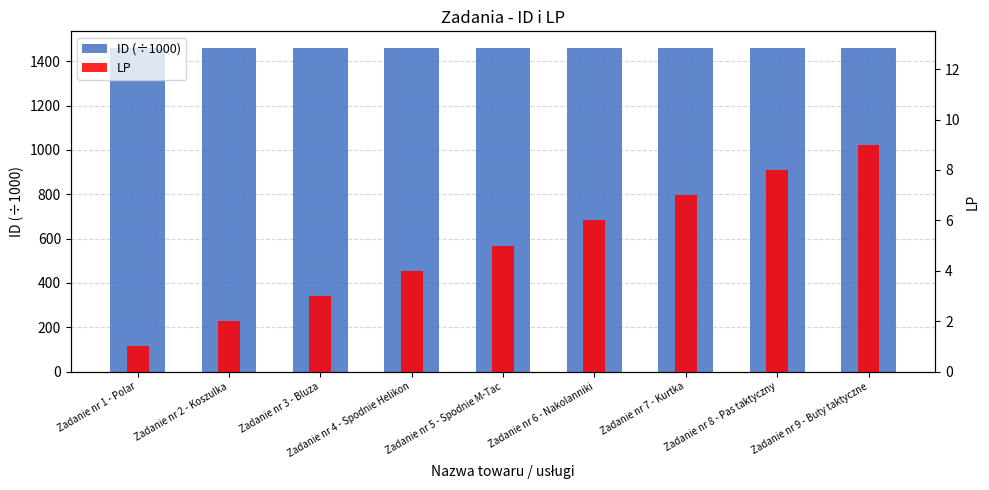

Read the ID (÷1000) value at Zadanie nr 7 - Kurtka.

1462.1